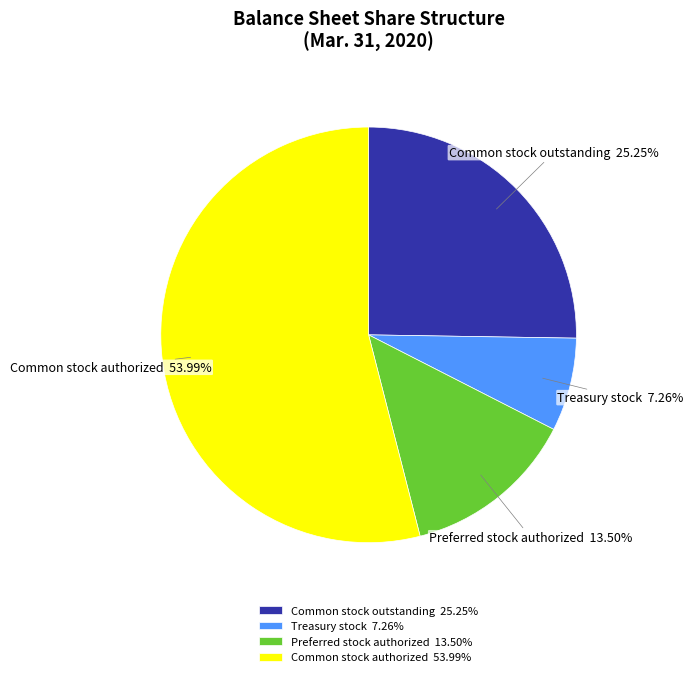

Is there a majority slice in this chart?

Yes